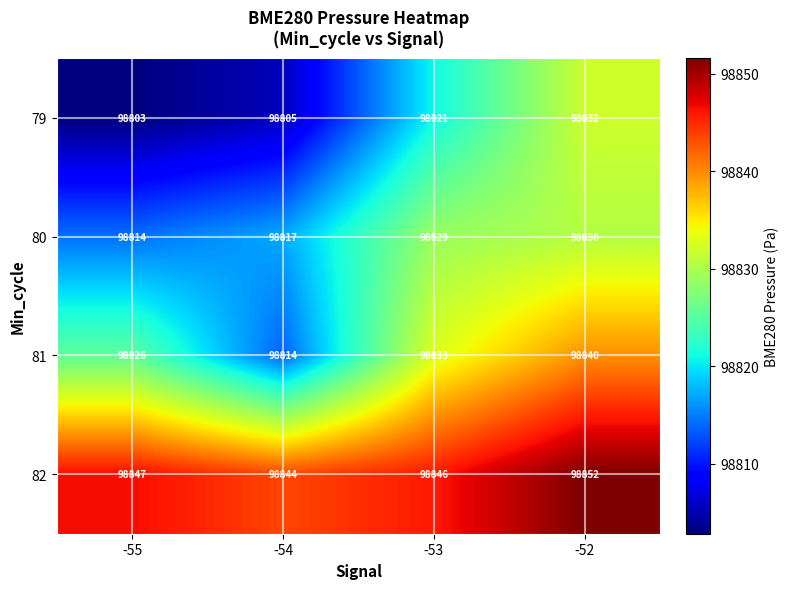

Which series has the widest spread of values?

79